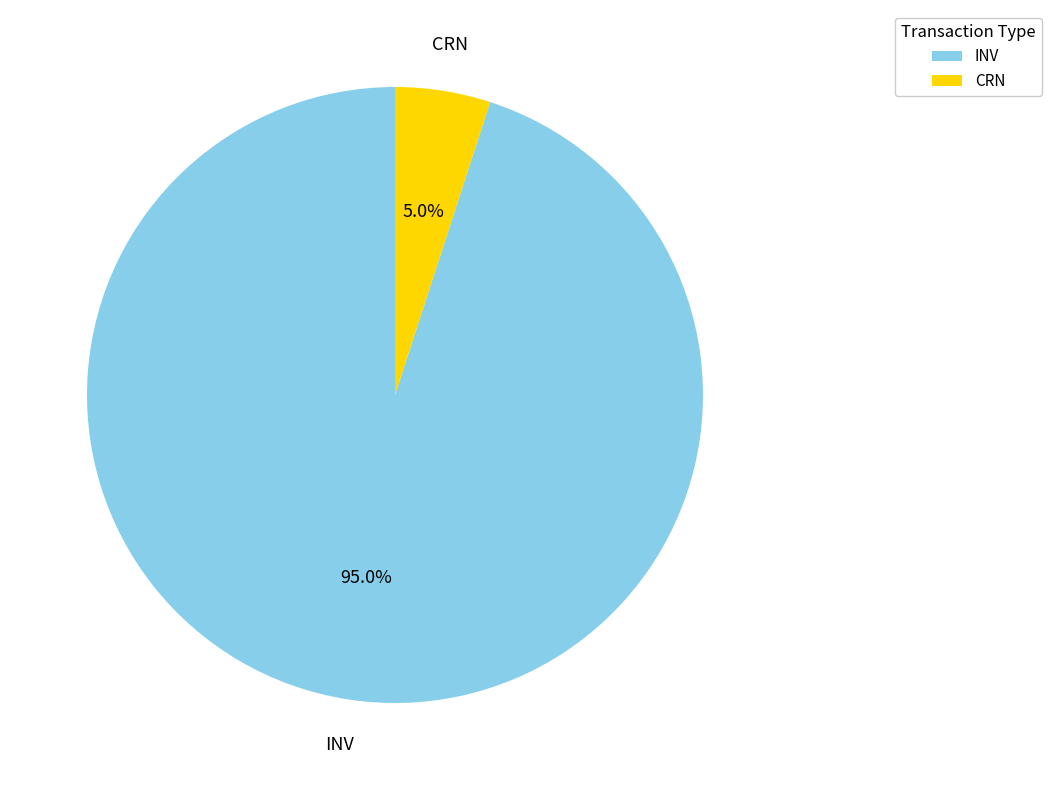

To the nearest percent, what is the average slice percentage?

50%